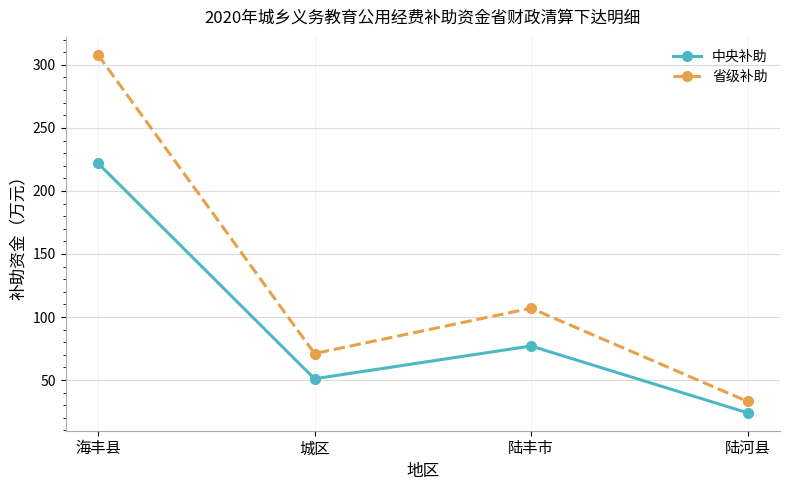

True or false: 省级补助 and 中央补助 cross at least once.

False